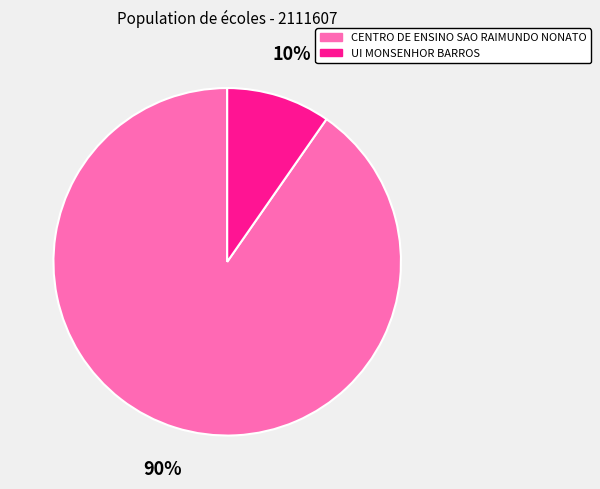

Combined, do UI MONSENHOR BARROS and CENTRO DE ENSINO SAO RAIMUNDO NONATO account for over 50%?

Yes